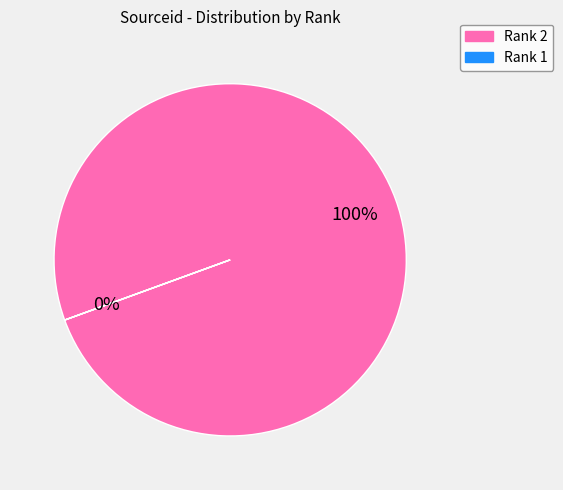

What percentage do 2 and 1 together represent?

100.0%